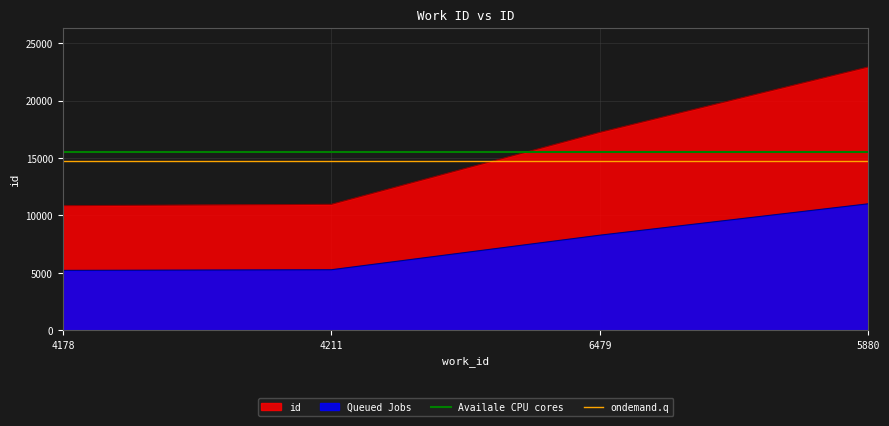

True or false: Availale CPU cores has a value of 15487.8 at 4211.

True